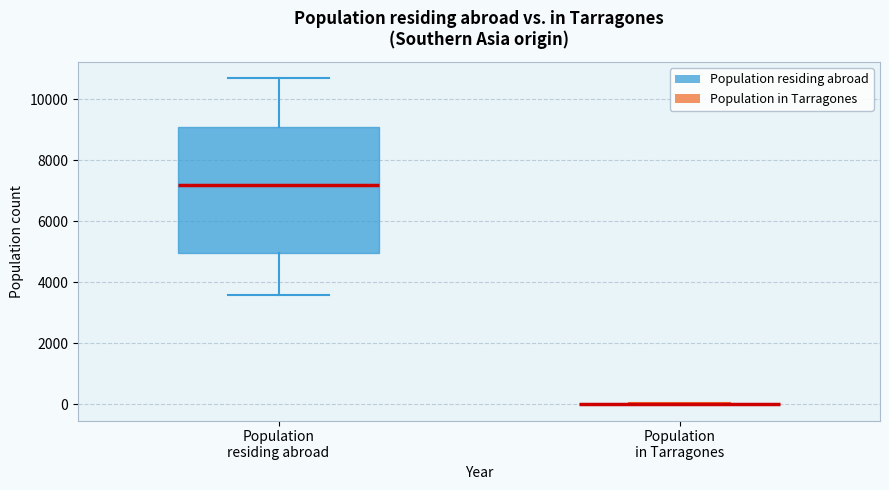

Reading left to right, read every box against the y-axis: the position of its median line, the range the box covers, and the ends of its whiskers. The values are not printed on the chart, so give them approximately, as read against the axis.

Population residing abroad: median 7200, box 5000 to 9000, whiskers 3600 to 10600
Population in Tarragones: box collapsed to a line at 0, whiskers 0 to 0